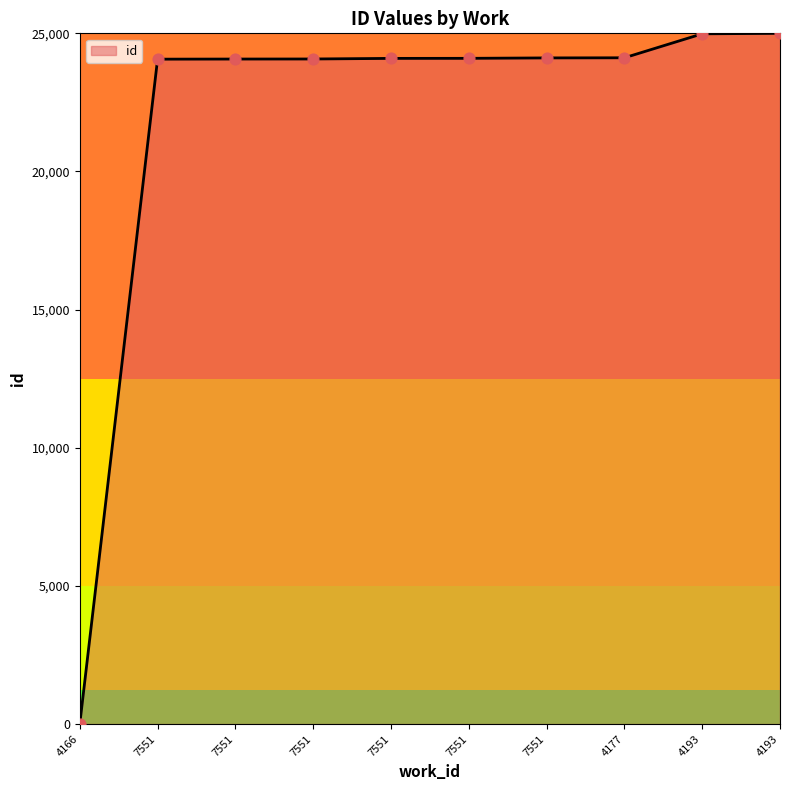

What is the change in value from 7551 to 7551?

+30.3